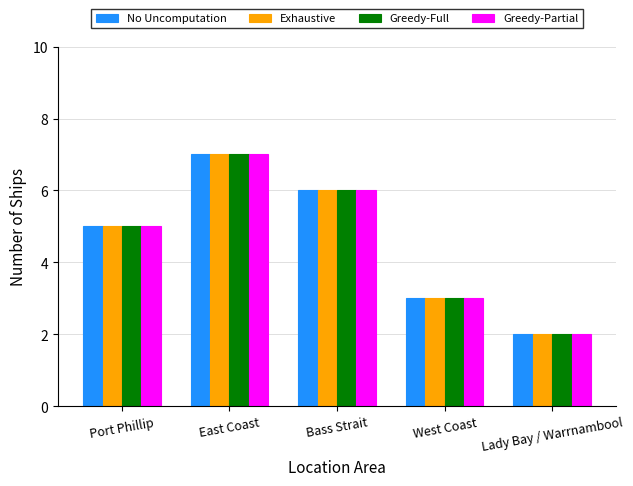

What are all the series names shown in the legend?

No Uncomputation, Exhaustive, Greedy-Full, Greedy-Partial